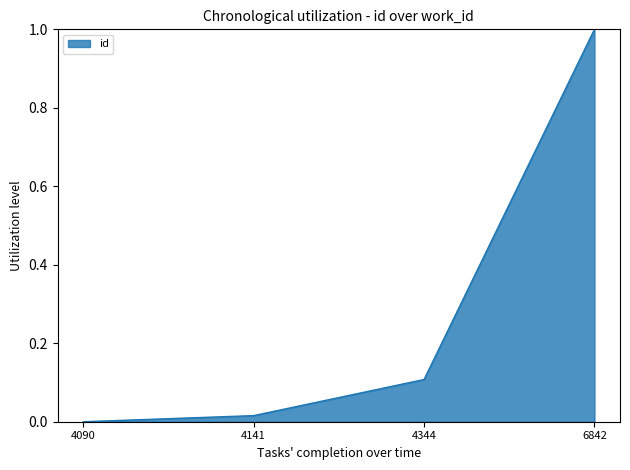

True or false: the data shows 0.1 at 4344.

True